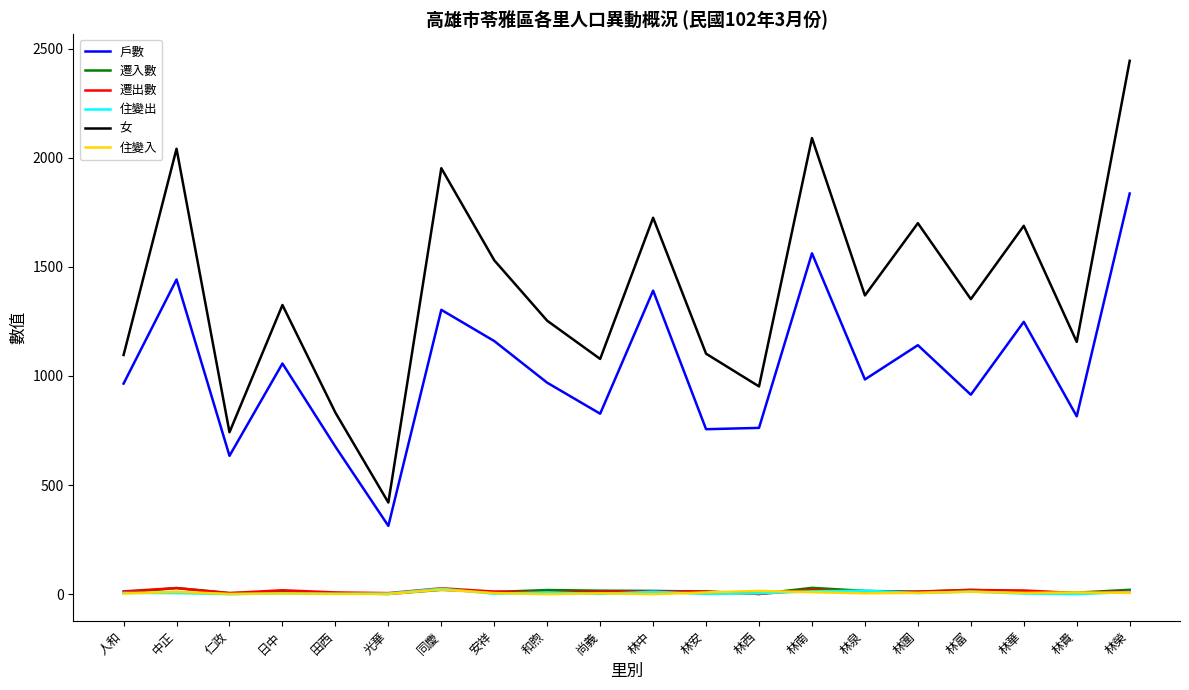

What is the difference between the maximum and minimum values in the 女 series?

2024